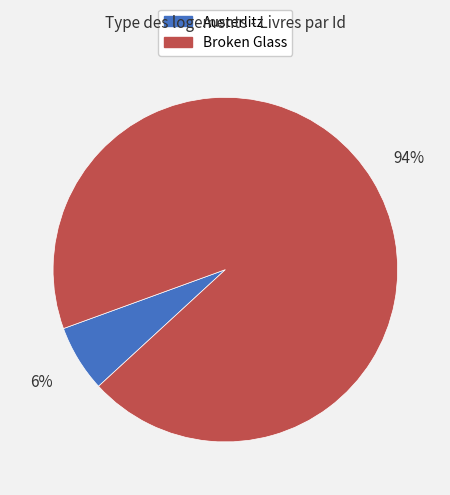

To the nearest percent, what portion does Austerlitz represent?

6%